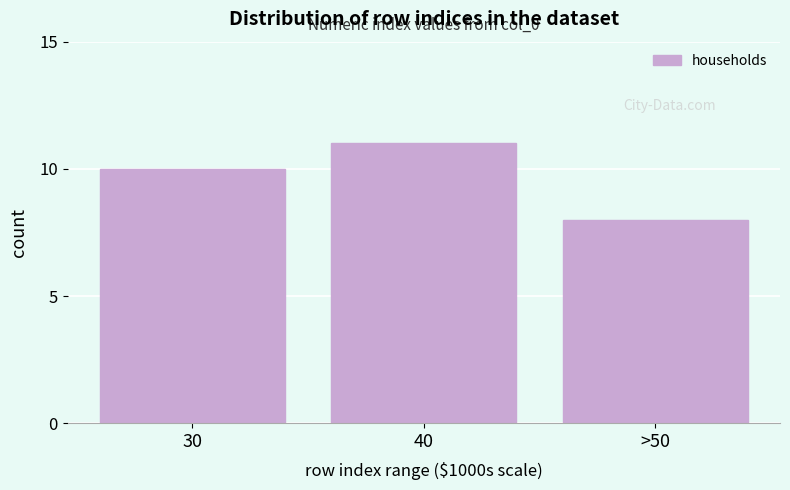

Reading left to right, what are all the values shown in this chart?

30=10	40=11	>50=8